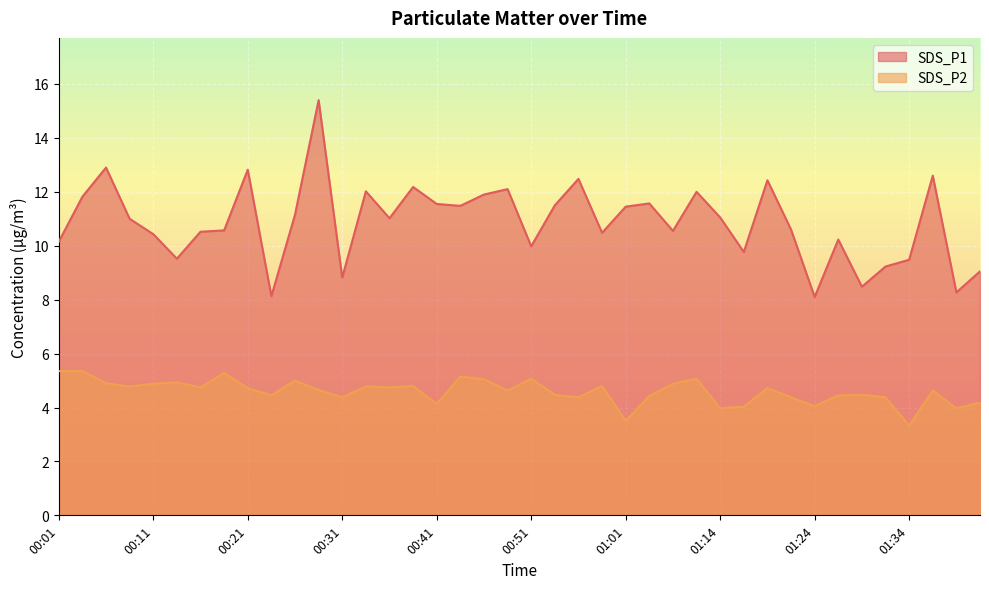

What is the label of the 35th point from the right?

00:14